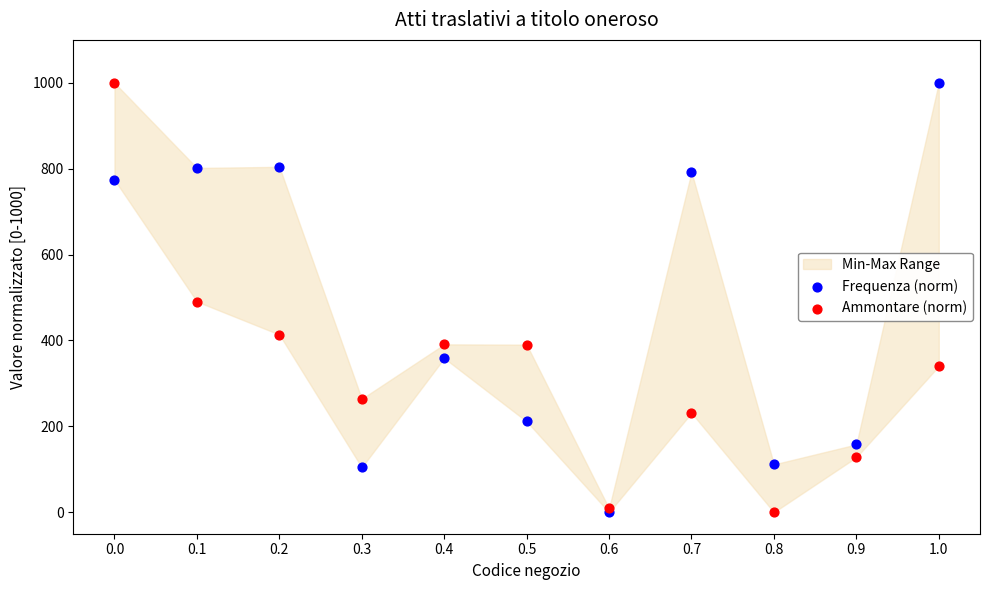

Which series contains the lowest Y value?

Frequenza (norm)